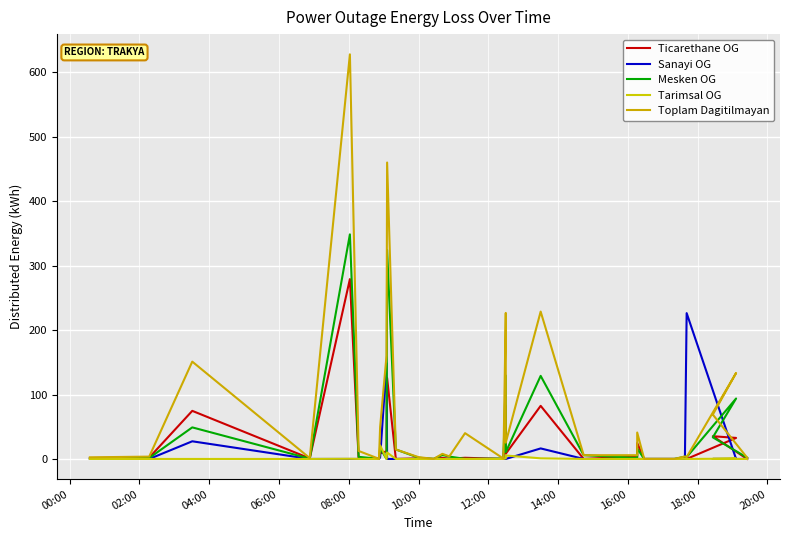

What is the greatest value displayed?

628.0